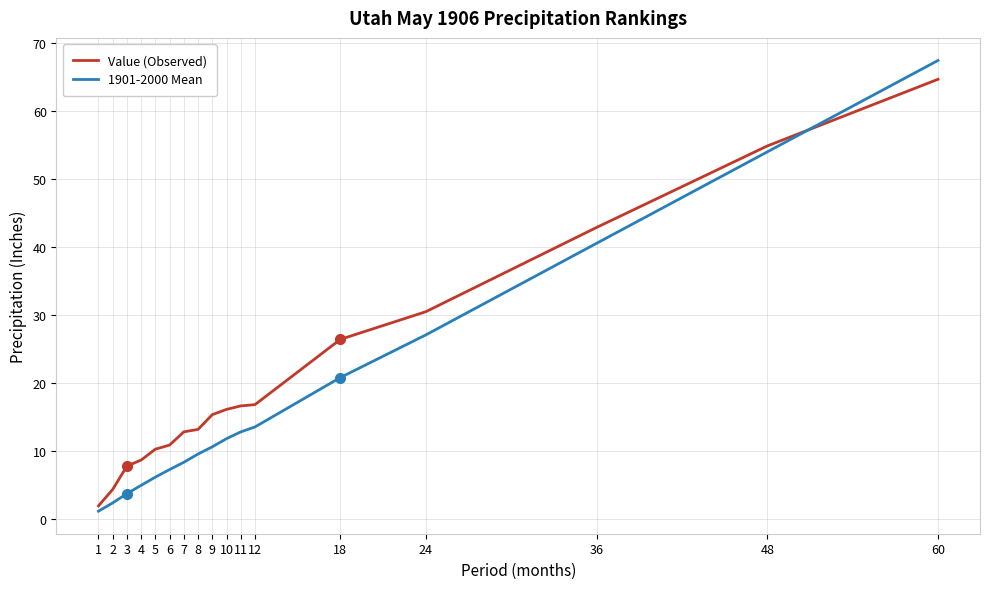

At which category is the sum across all series the highest?

60